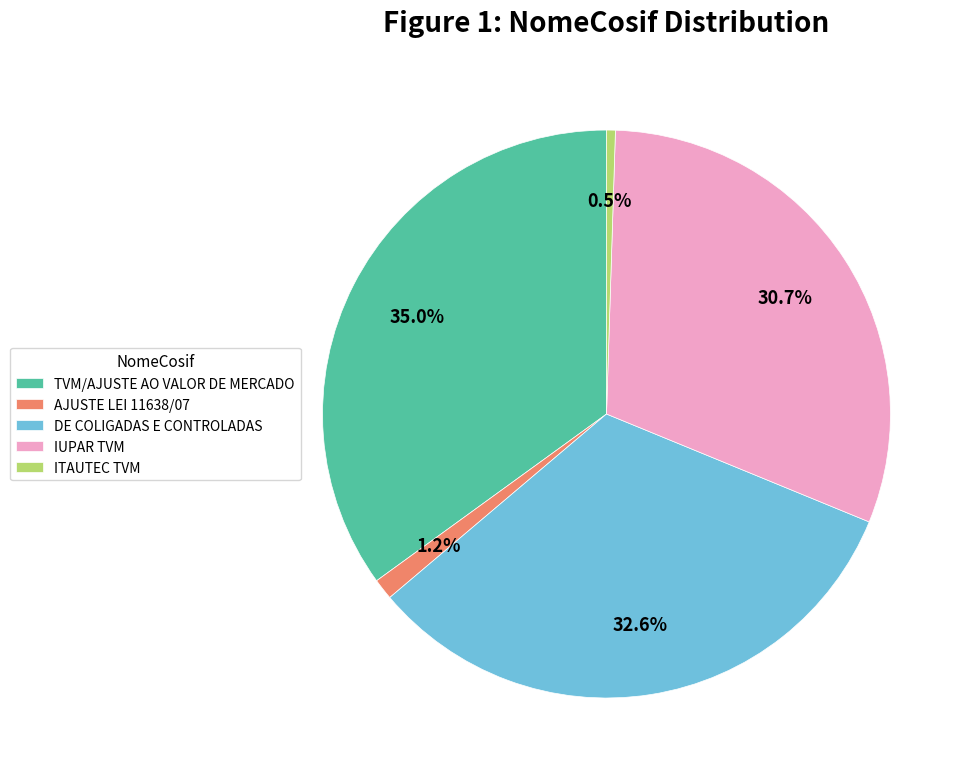

To the nearest percent, what is the combined percentage of AJUSTE LEI 11638/07 and TVM/AJUSTE AO VALOR DE MERCADO?

36%